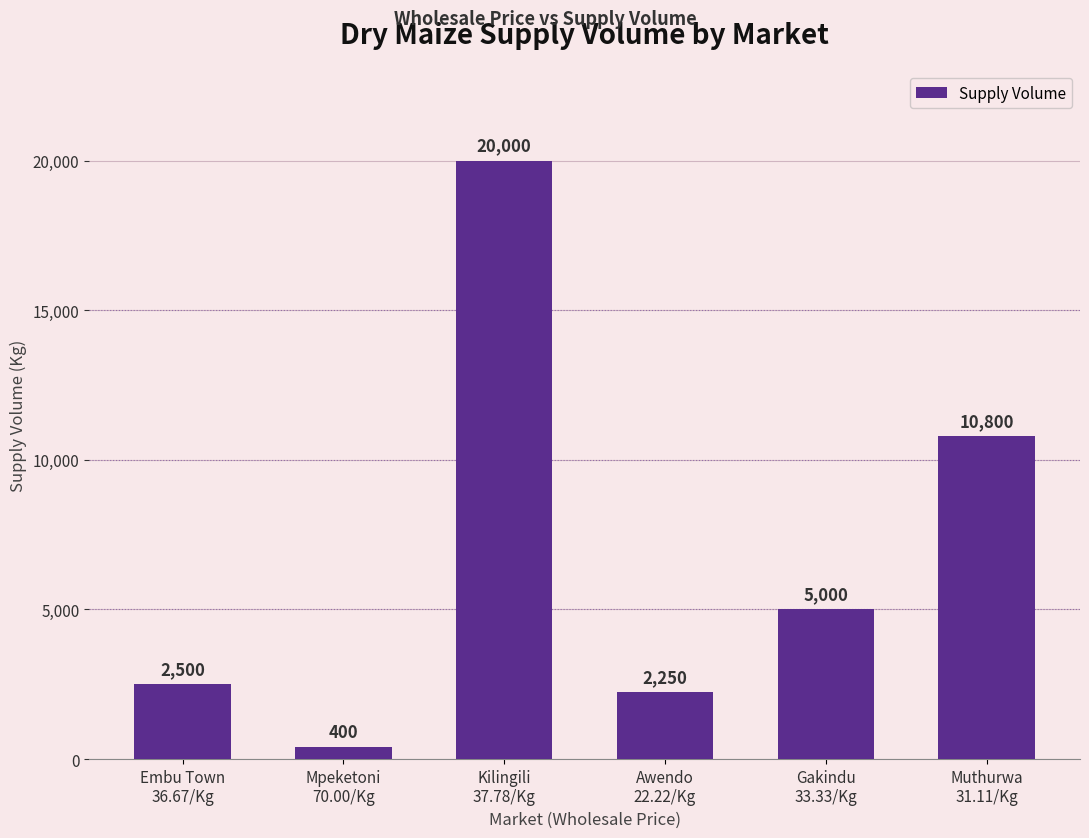

What is the change in value from Embu Town
36.67/Kg to Muthurwa
31.11/Kg?

+8300